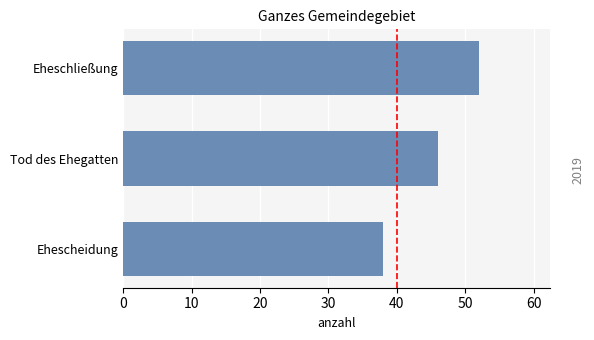

Does the chart contain any negative values?

No